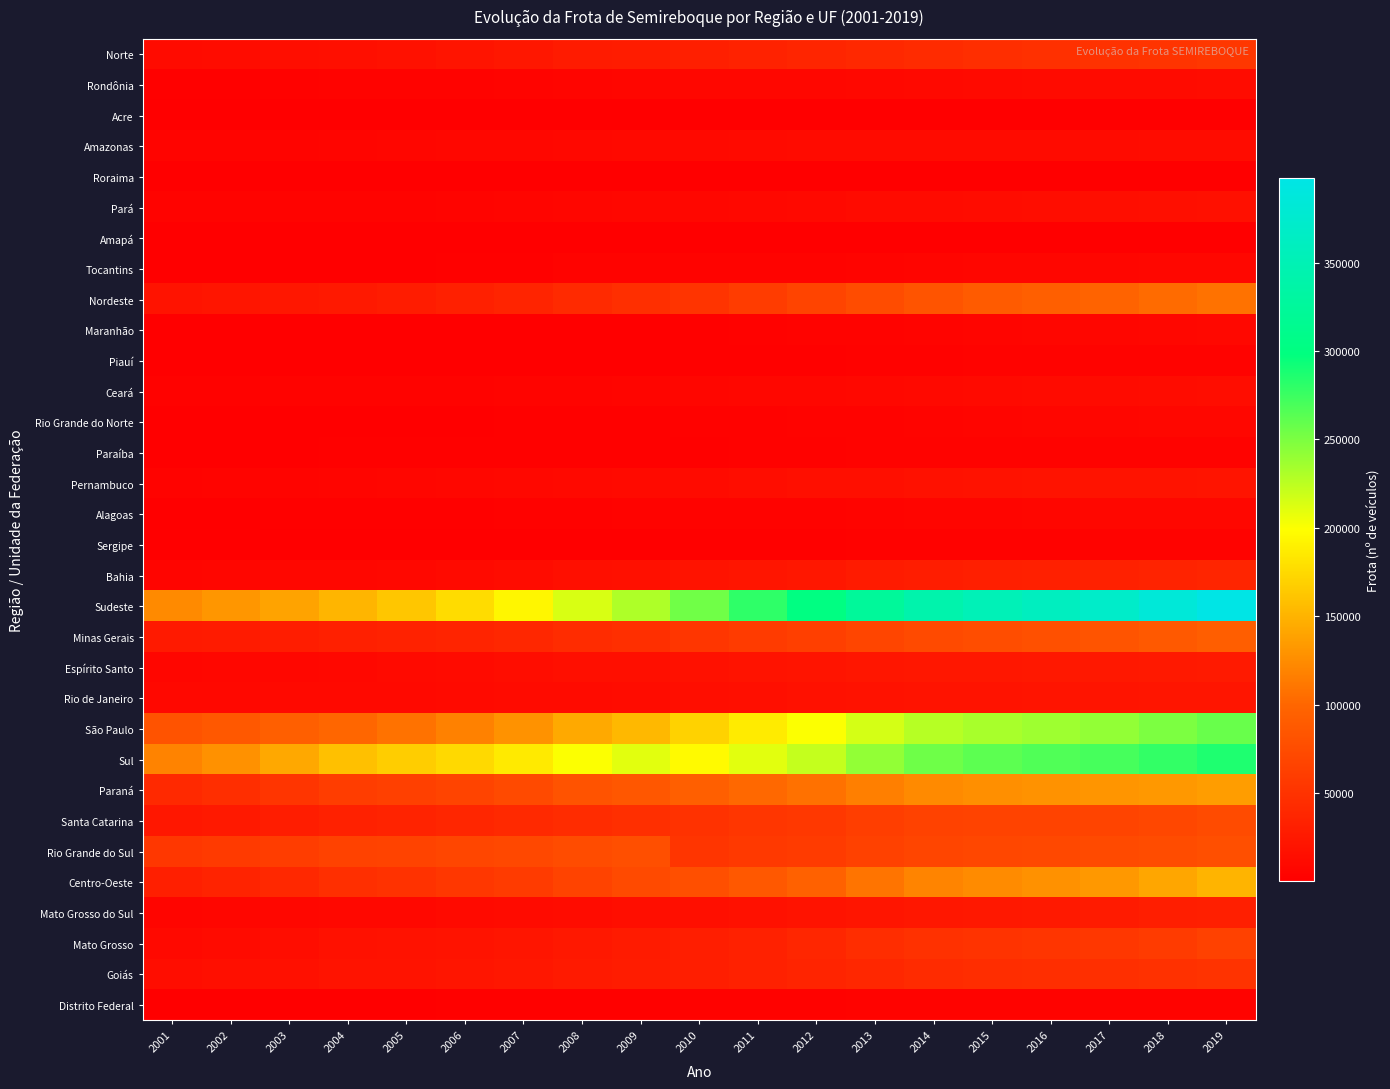

Which series has the widest spread of values?

Sudeste